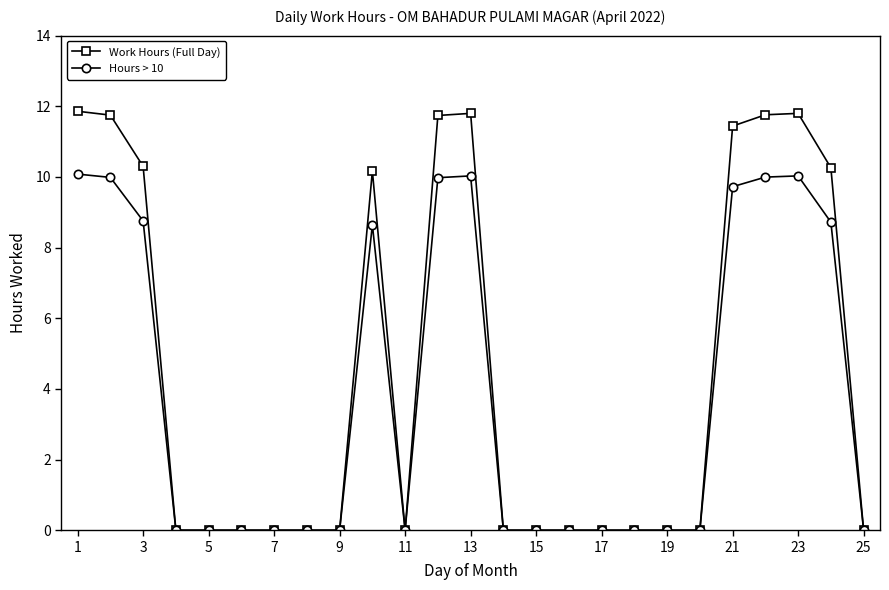

How many lines are shown in the chart?

2